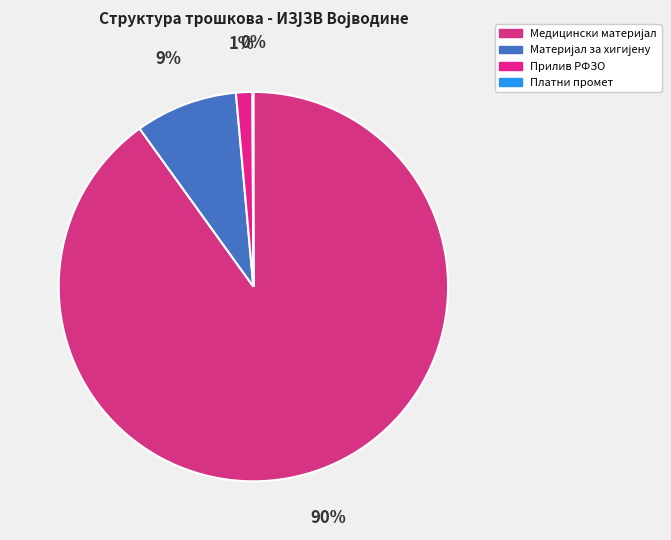

What is the smallest slice in the pie chart?

ТРОШКОВИ ПЛАТНОГ ПРОМЕТА